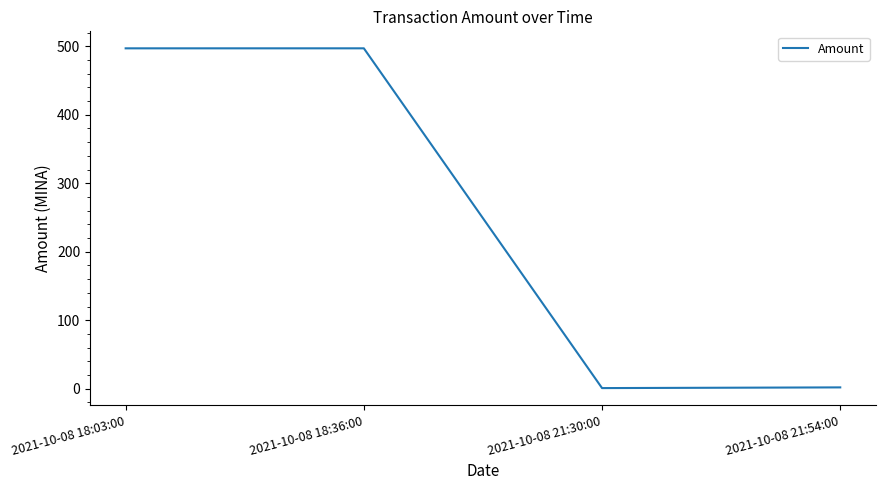

Where is the data nearest to the value 248?

2021-10-08 21:54:00